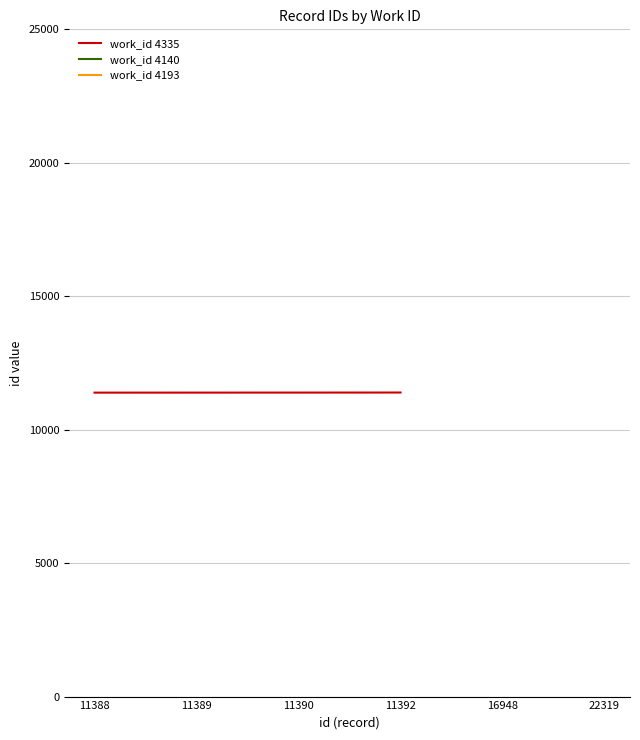

Reading left to right, list all the values displayed in this chart.

11388	11389	11390	11392